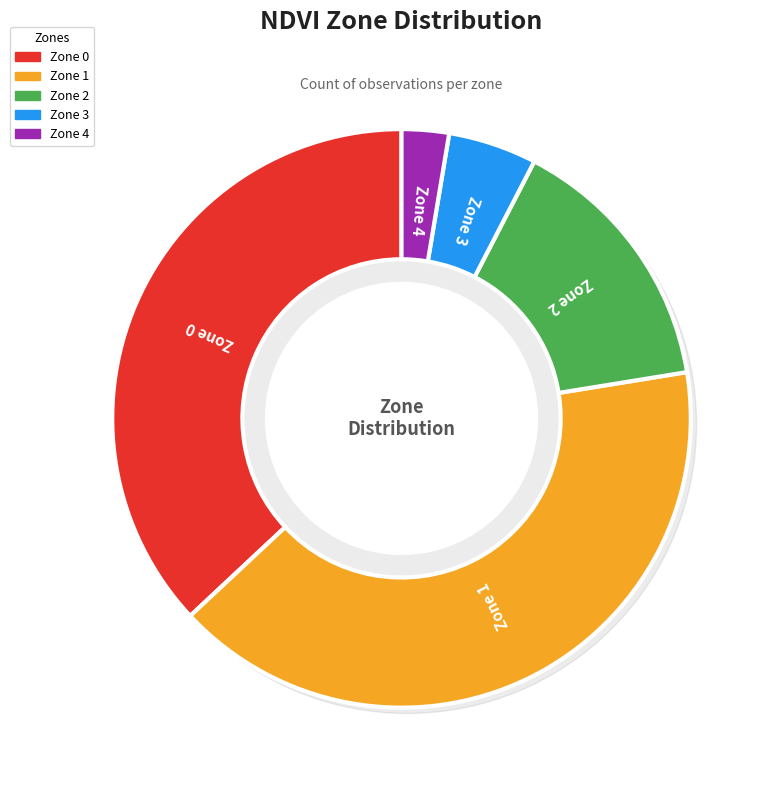

Is Zone 4 the majority of the pie?

No